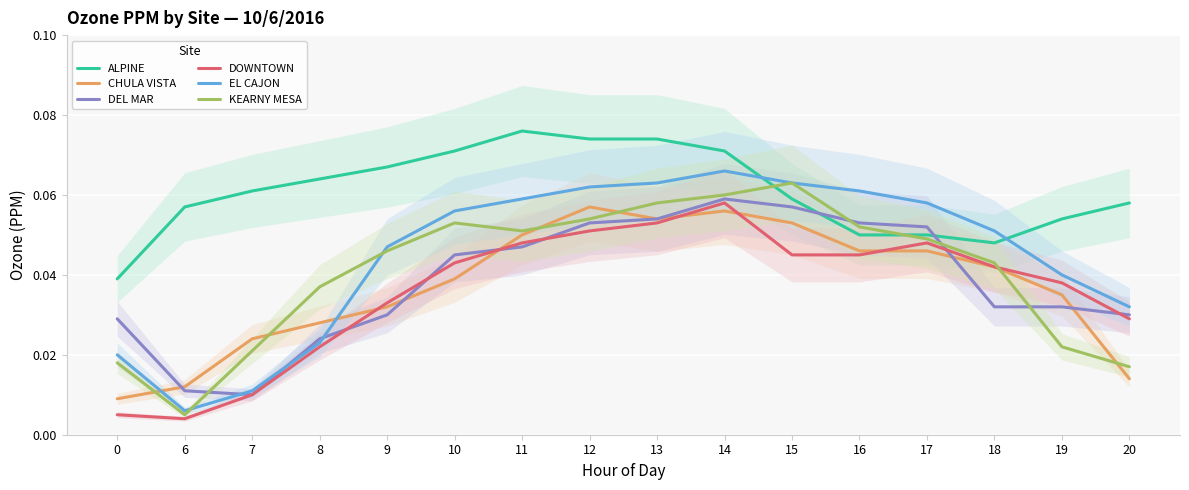

Reading right to left, what are all the values shown in this chart?

ALPINE: 0.1	0.1	0.0	0.1	0.1	0.1	0.1	0.1	0.1	0.1	0.1	0.1	0.1	0.1	0.1	0.0
CHULA VISTA: 0.0	0.0	0.0	0.0	0.0	0.1	0.1	0.1	0.1	0.1	0.0	0.0	0.0	0.0	0.0	0.0
DEL MAR: 0.0	0.0	0.0	0.1	0.1	0.1	0.1	0.1	0.1	0.0	0.0	0.0	0.0	0.0	0.0	0.0
DOWNTOWN: 0.0	0.0	0.0	0.0	0.0	0.0	0.1	0.1	0.1	0.0	0.0	0.0	0.0	0.0	0.0	0.0
EL CAJON: 0.0	0.0	0.1	0.1	0.1	0.1	0.1	0.1	0.1	0.1	0.1	0.0	0.0	0.0	0.0	0.0
KEARNY MESA: 0.0	0.0	0.0	0.0	0.1	0.1	0.1	0.1	0.1	0.1	0.1	0.0	0.0	0.0	0.0	0.0